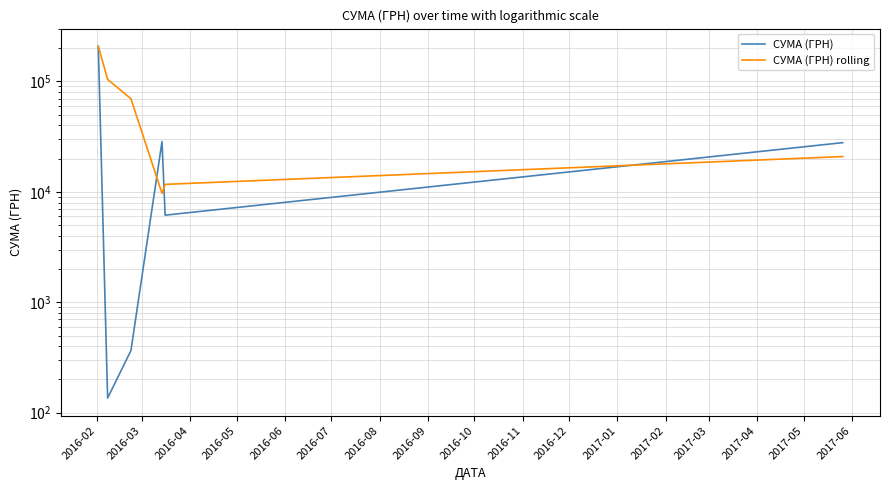

What is the average value of the СУМА (ГРН) series?

45234.1